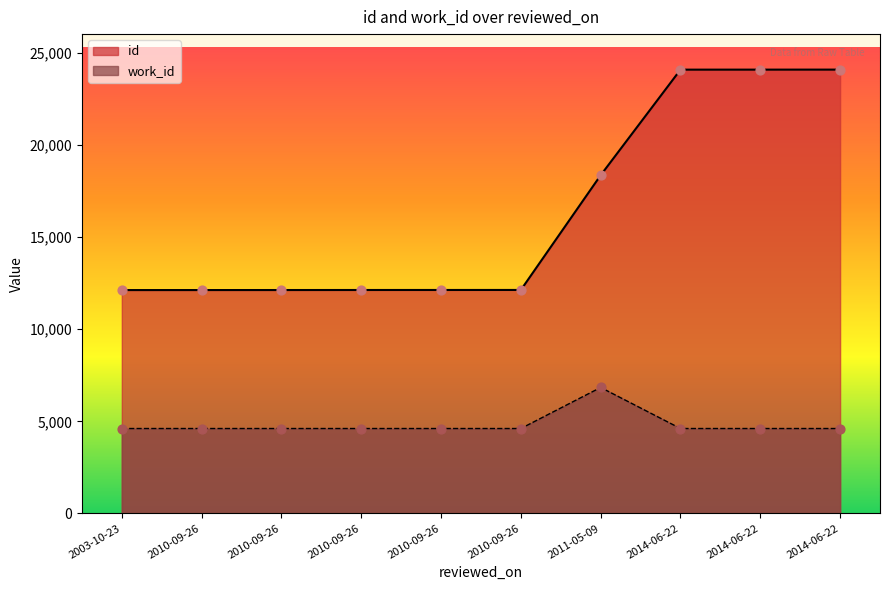

At how many categories does at least one series exceed 17383?

4